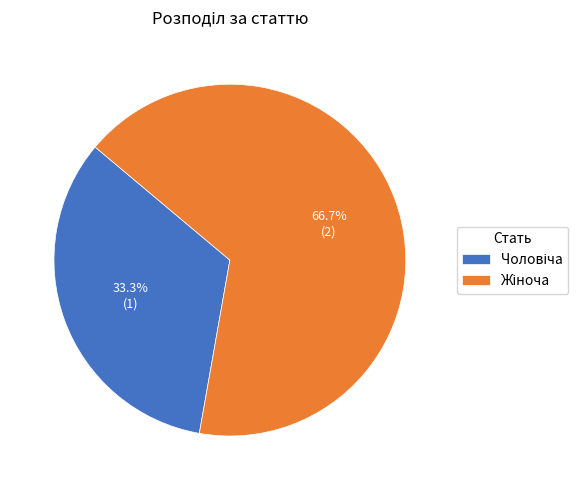

What percentage is the Жіноча slice, to the nearest percent?

67%